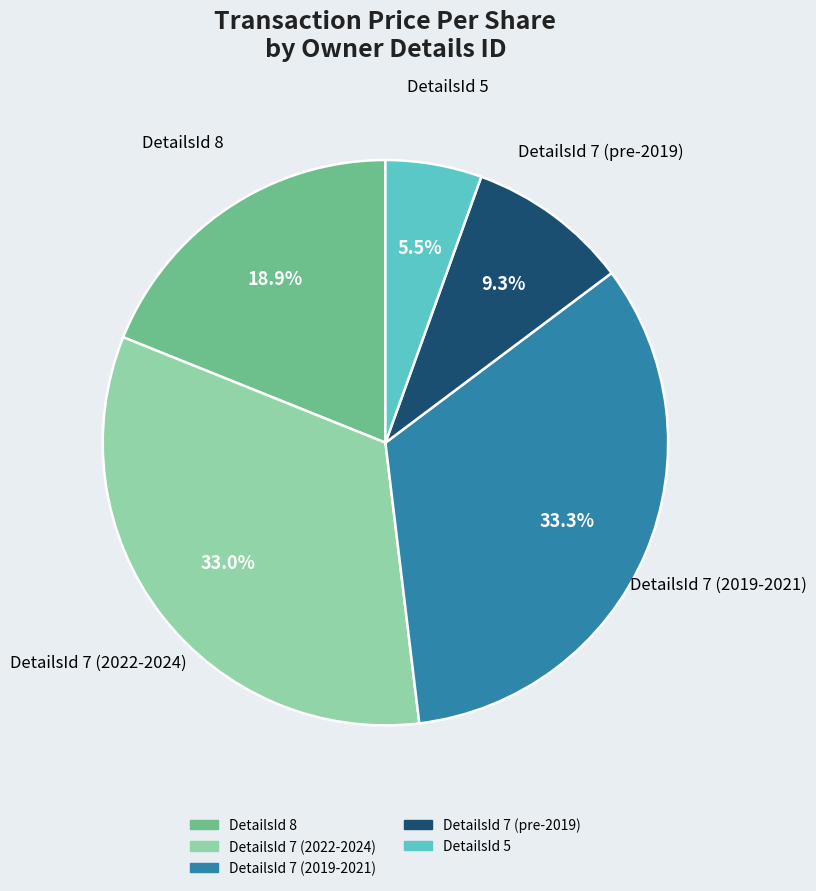

Is there a majority slice in this chart?

No